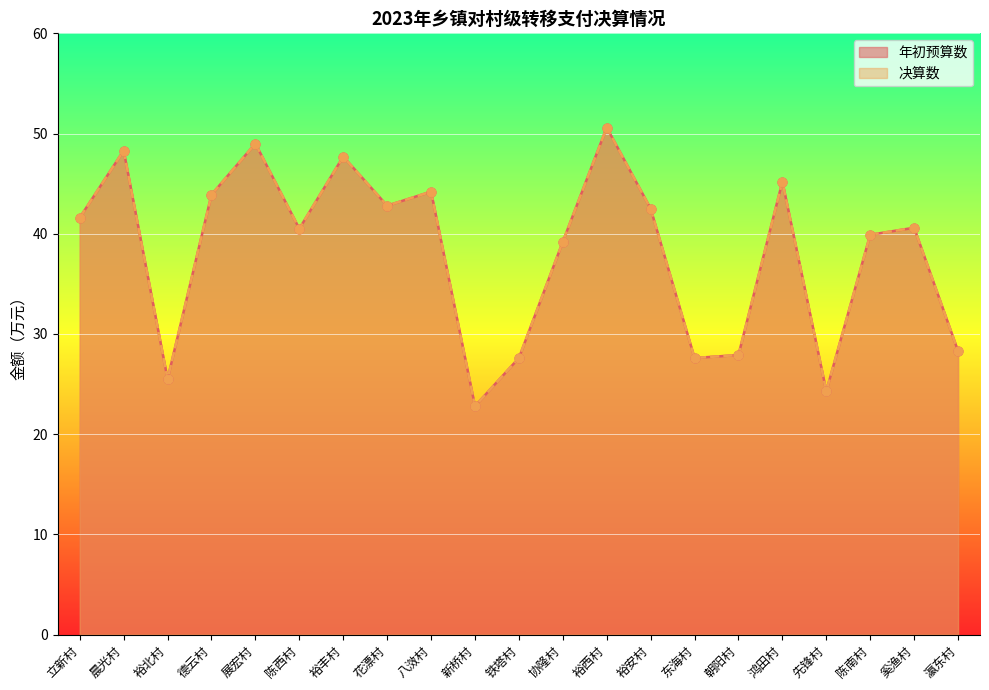

Which series contains the highest Y value?

年初预算数